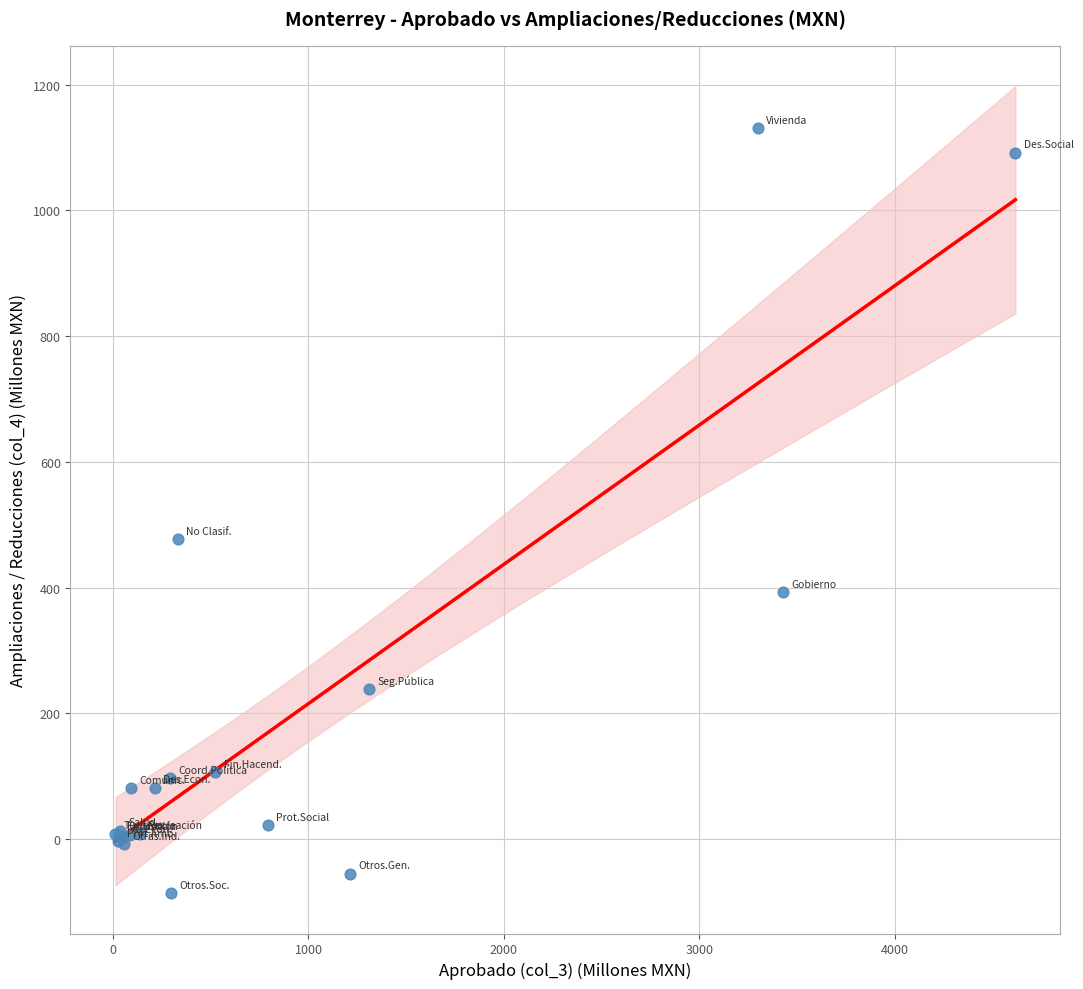

What Y value in the scatter plot is closest to 522?

476.8